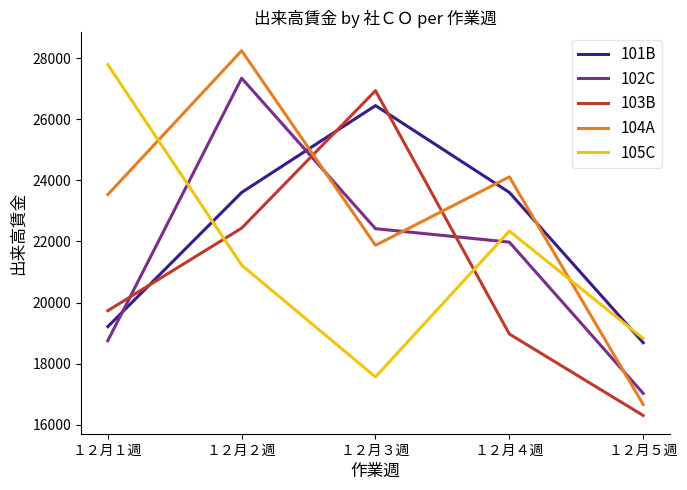

List the series in order of their peak value, lowest first.

101B, 103B, 102C, 105C, 104A